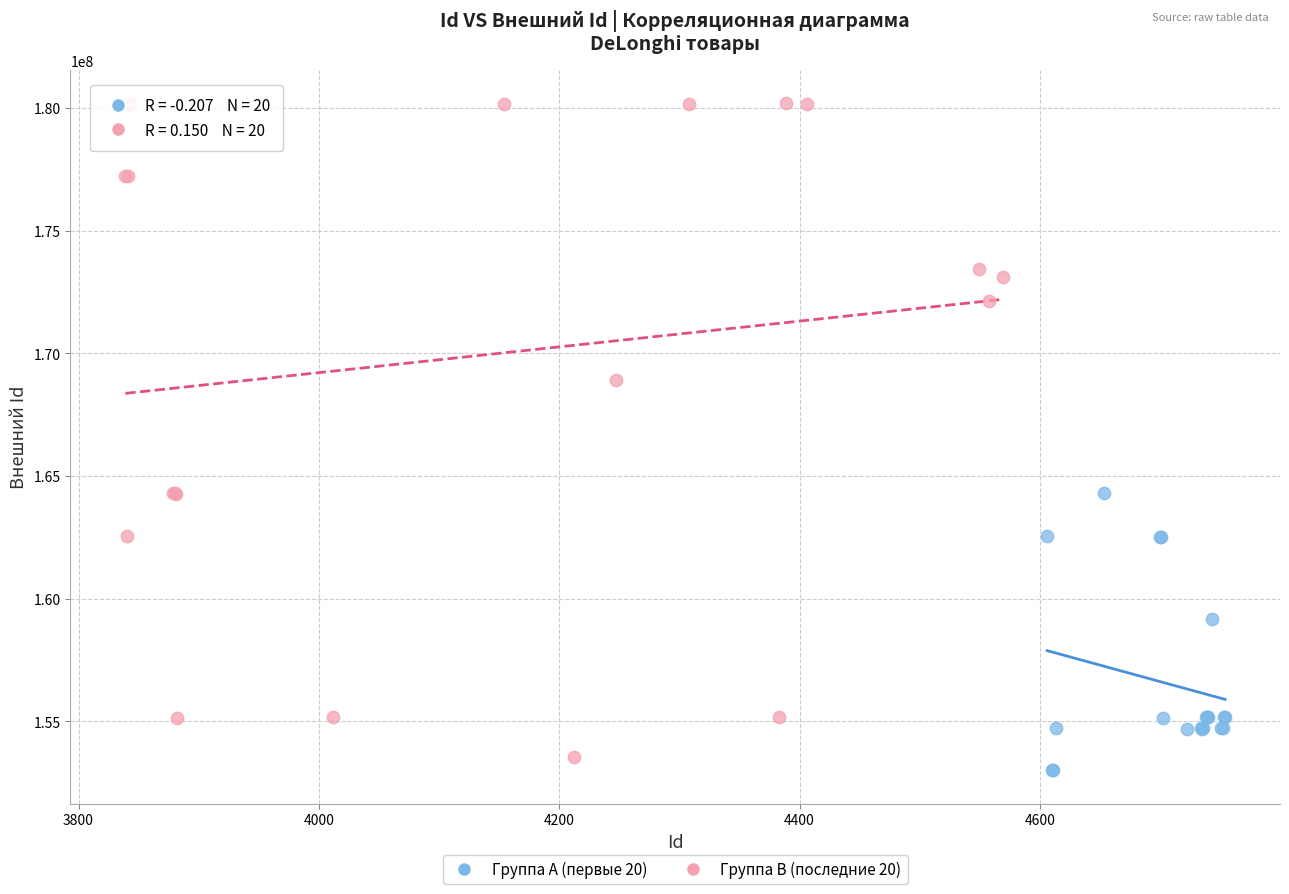

Which series contains the lowest Y value?

Группа A (первые 20)